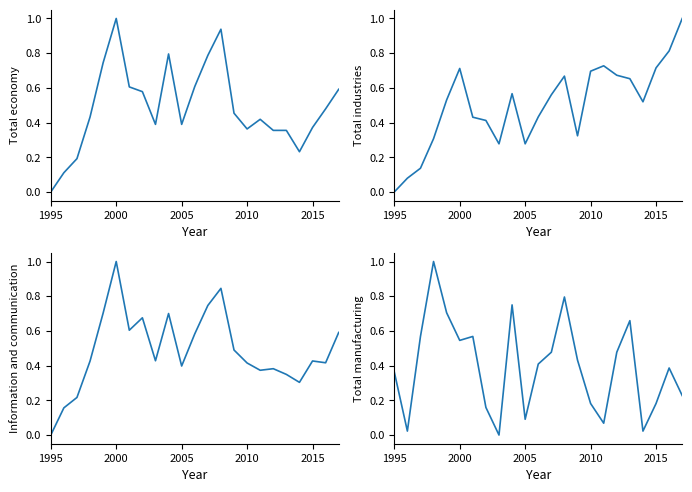

What is the maximum value for Total manufacturing?

1.0